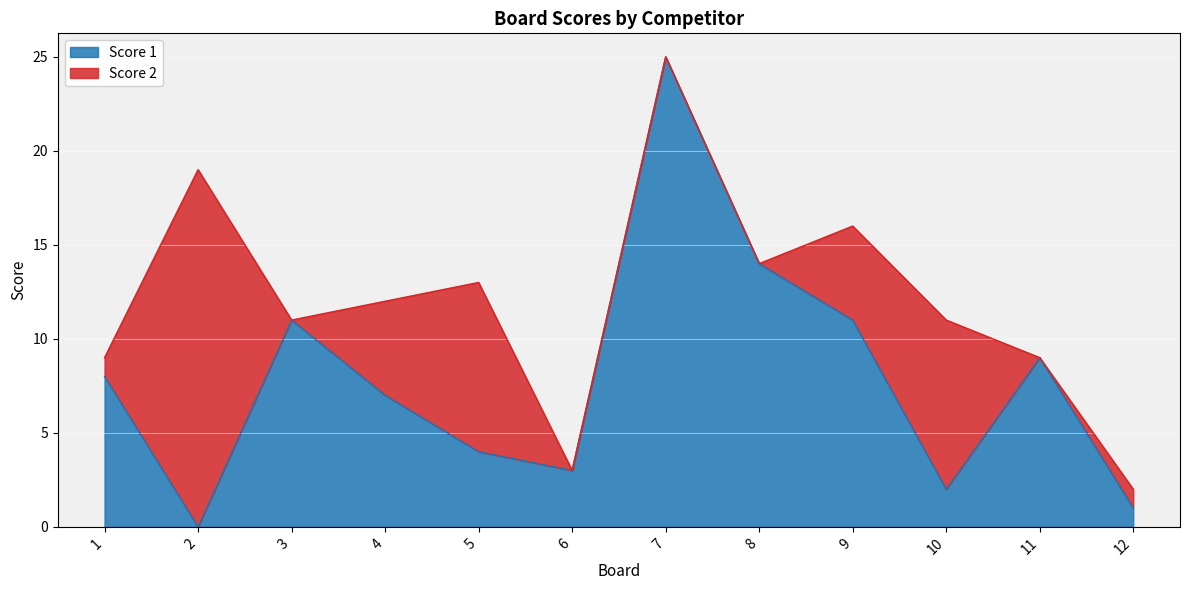

True or false: the data has more than 0 interior local peaks.

True